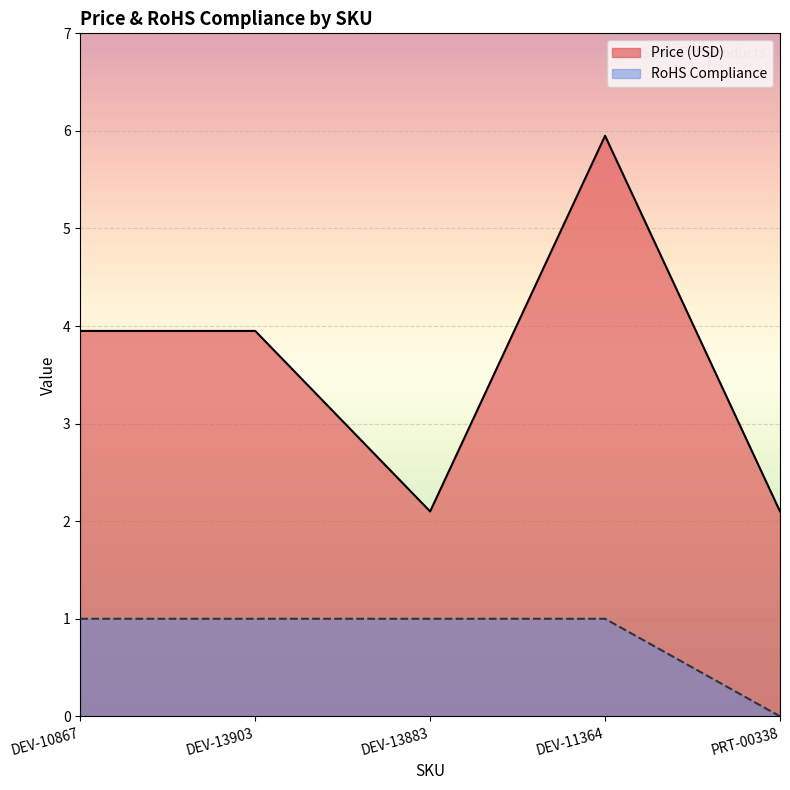

Rank the series by their maximum value, from lowest to highest.

RoHS Compliance, Price (USD)